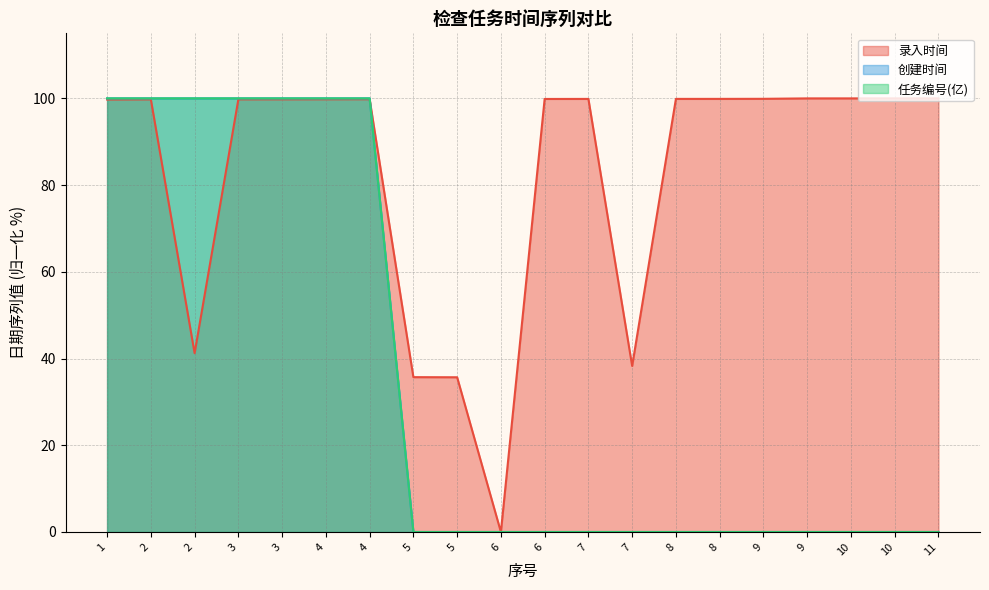

At how many categories does at least one series exceed 41?

16